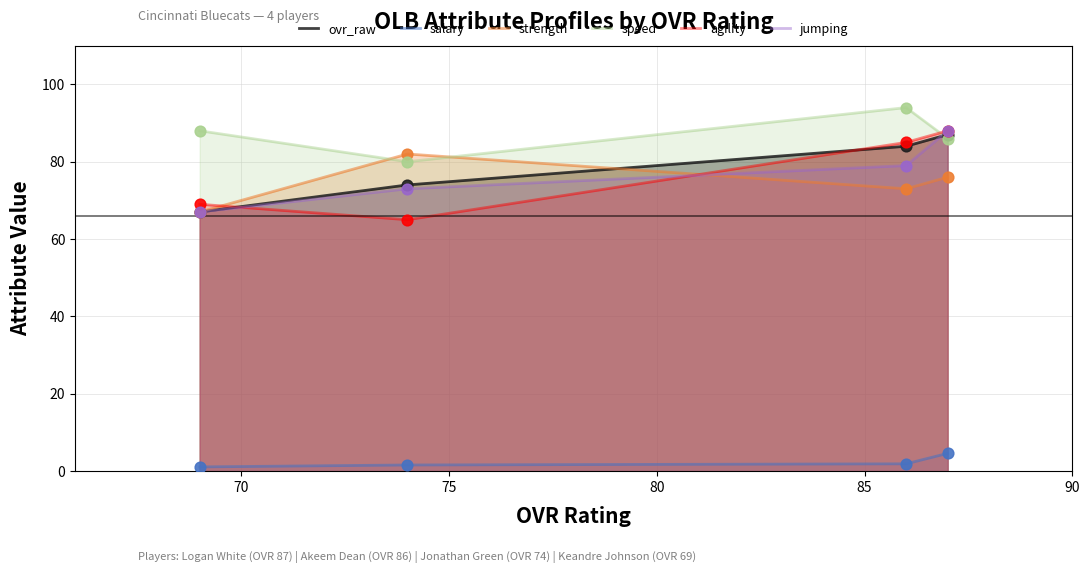

Which series has the largest Y range (max minus min)?

agility